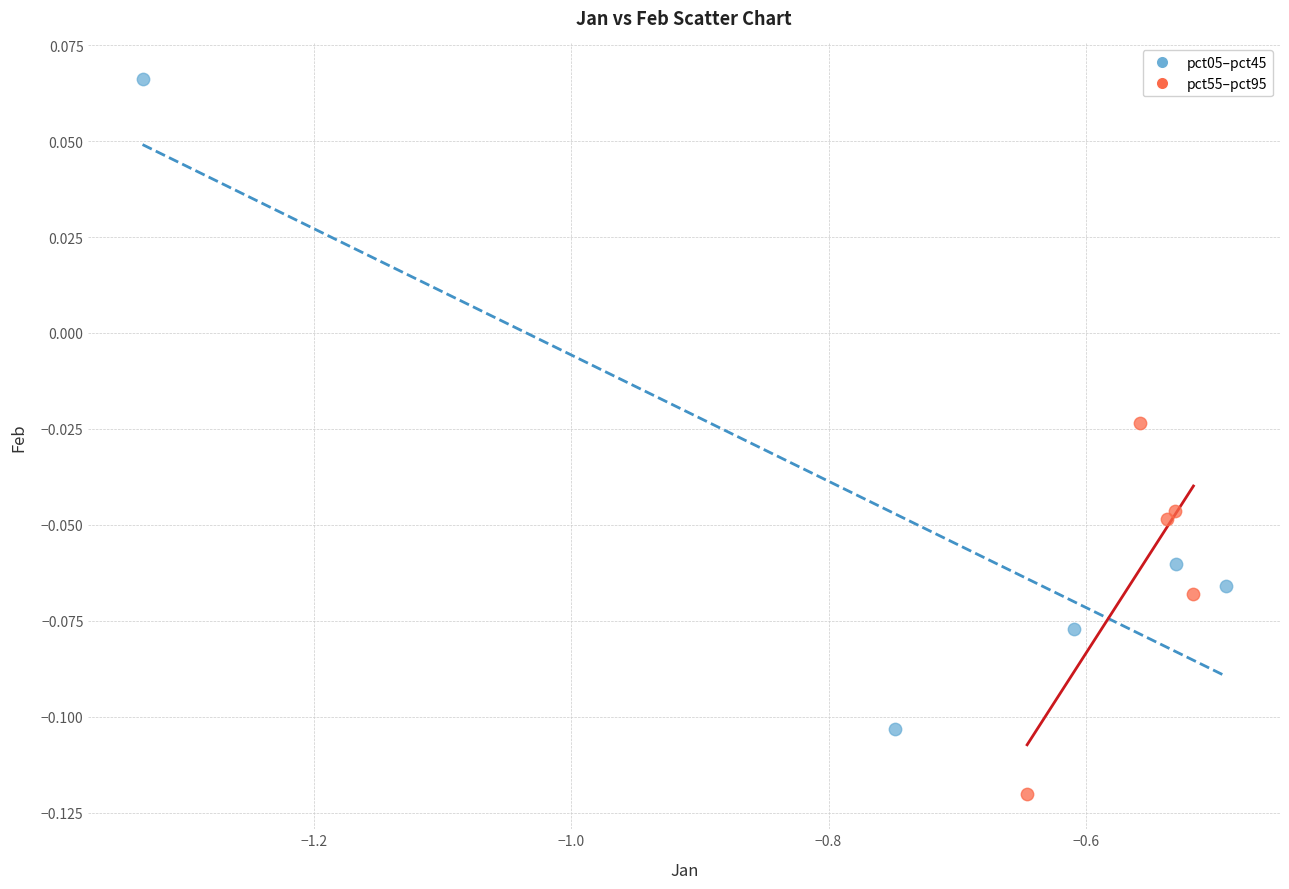

Which series has the largest Y range (max minus min)?

pct05–pct45